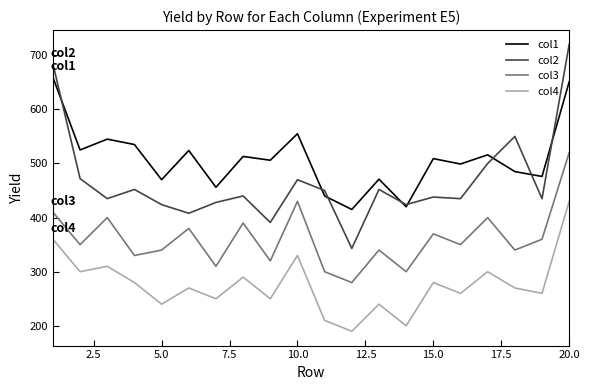

Which series has the widest spread of values?

col2